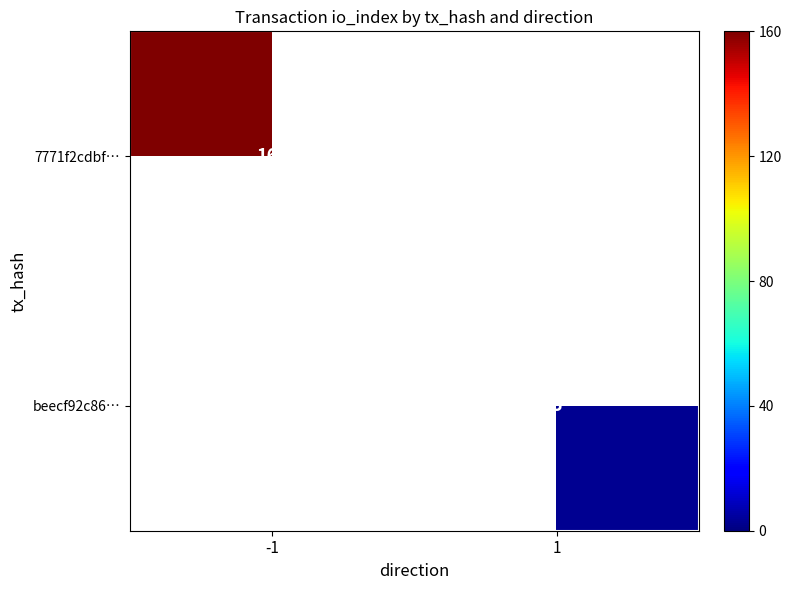

The value of 7771f2cdbf… at -1 is 160. True or false?

True